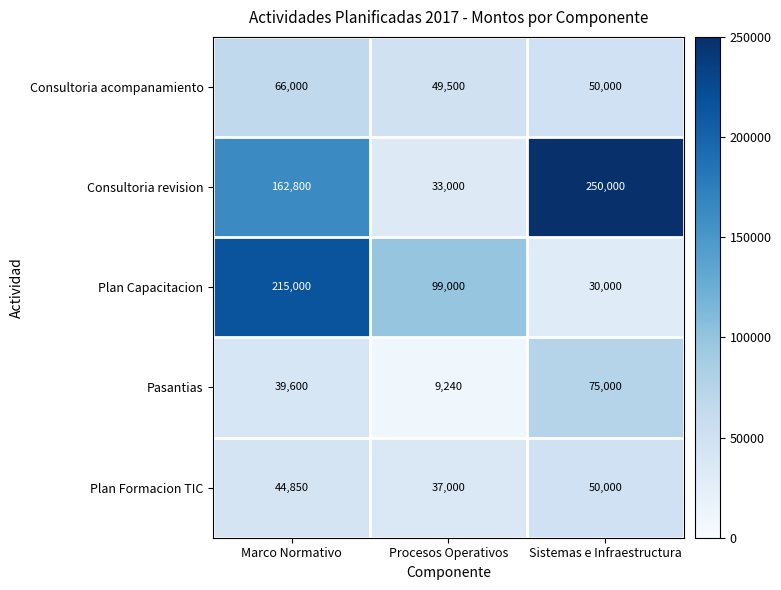

What is the average value of the Consultoria revision series?

148600